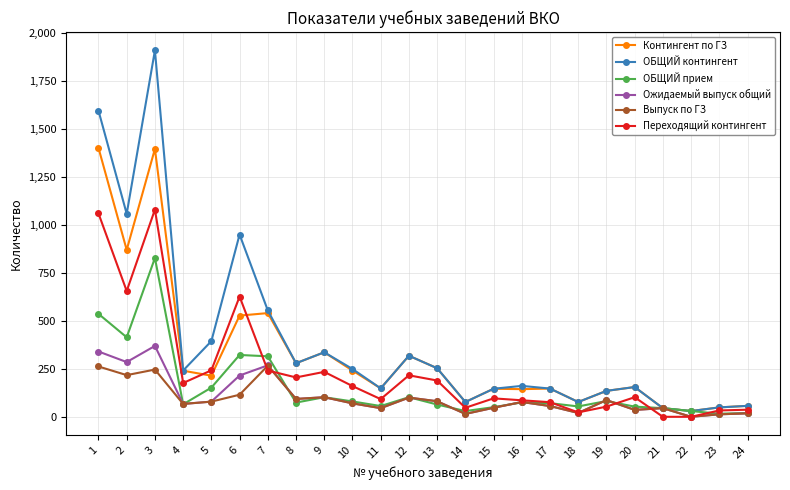

True or false: ОБЩИЙ прием has a value of 56 at 11.

True